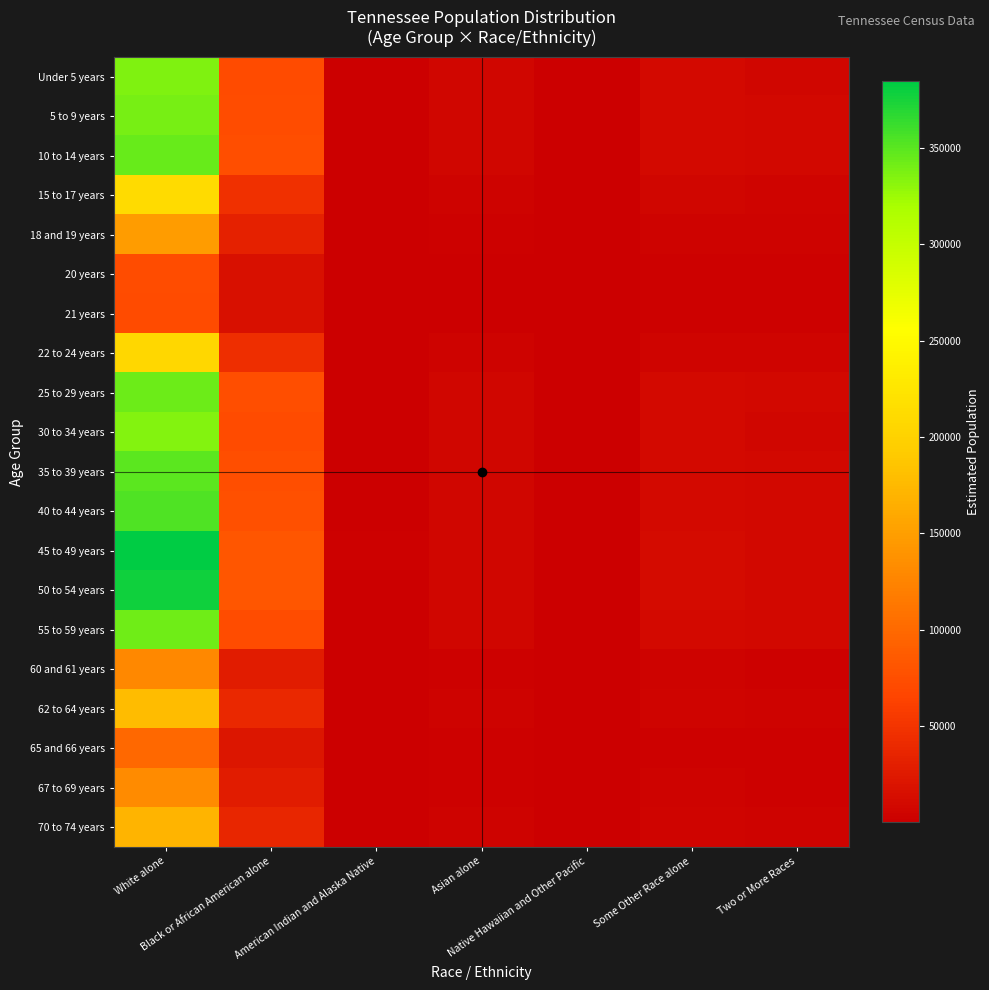

Between Black or African American alone and Native Hawaiian and Other Pacific, which series saw the biggest shift?

45 to 49 years